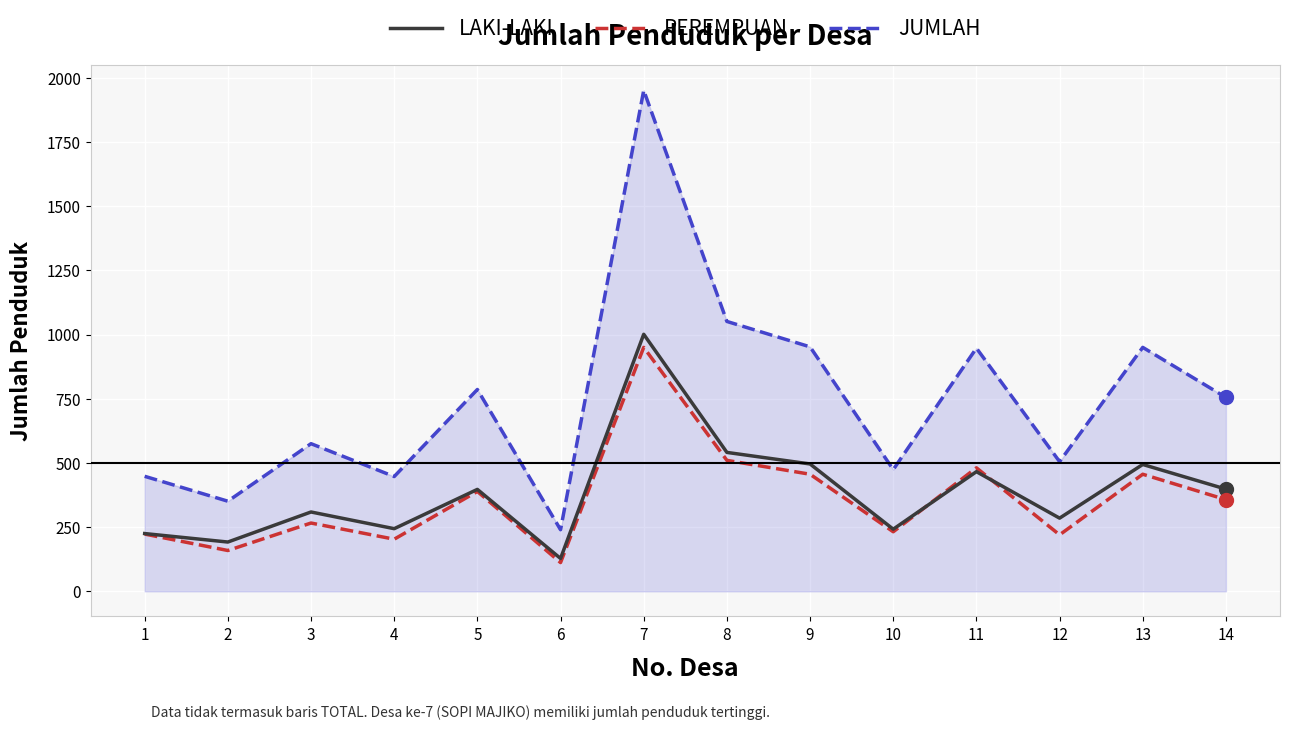

The value of LAKI-LAKI at 13 is 116. True or false?

False